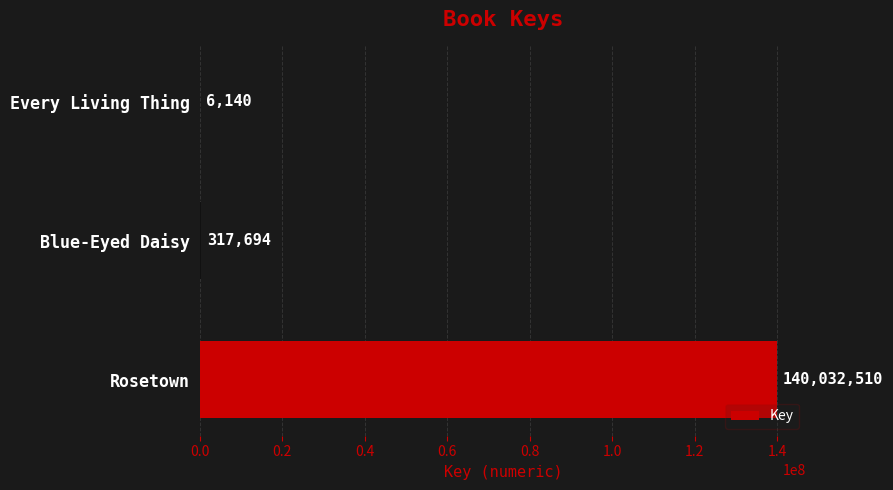

Reading bottom to top, what are all the values shown in this chart?

Rosetown=140032510	Blue-Eyed Daisy=317694	Every Living Thing=6140